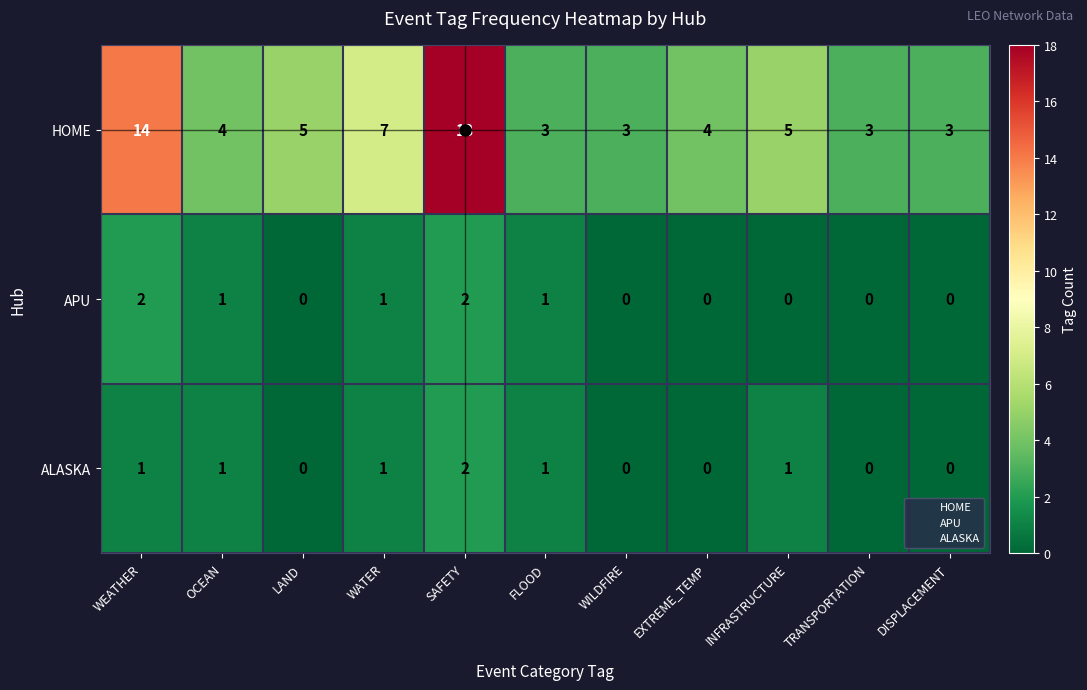

What is the greatest value displayed?

18